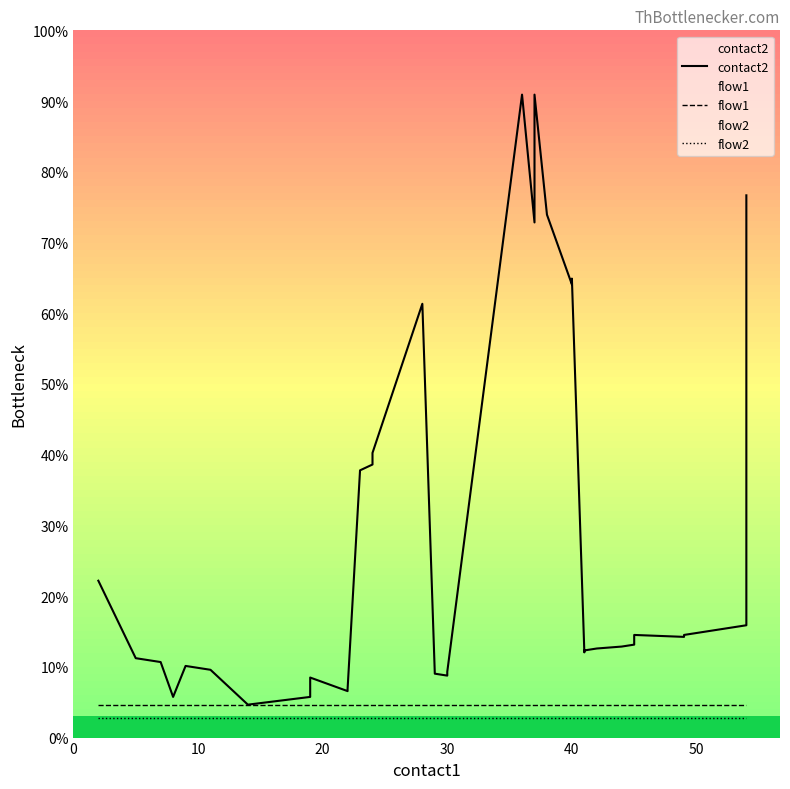

Which series changed the most between 60 and 33?

contact2